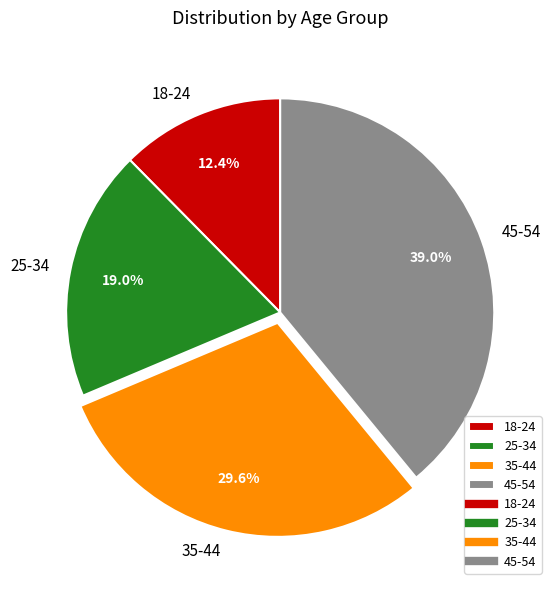

True or false: 25-34 accounts for 19% of the total.

True